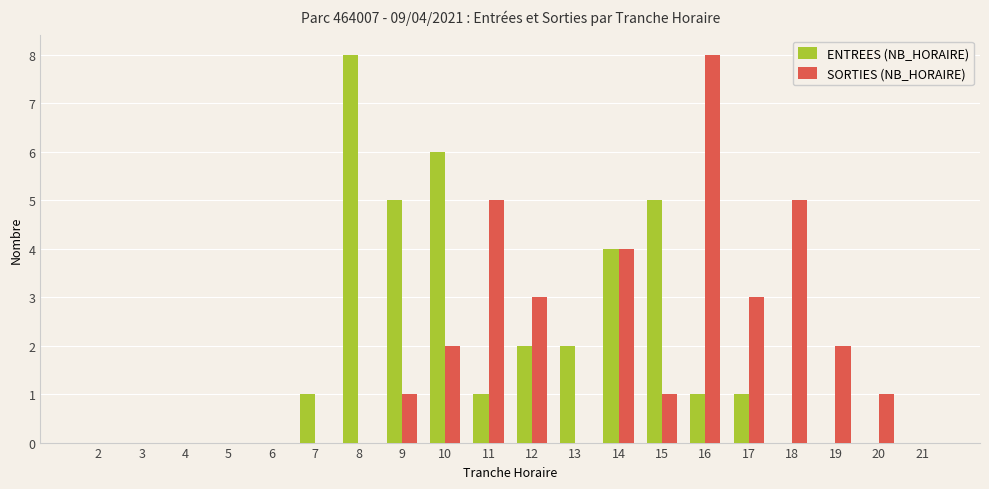

What is the greatest value displayed?

8